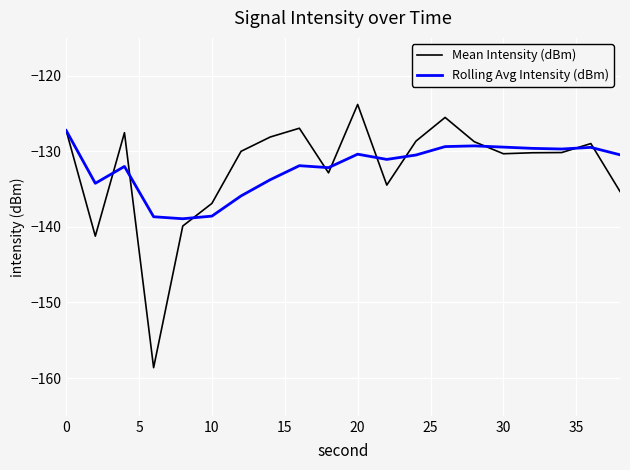

Which series has the widest spread of values?

Mean Intensity (dBm)